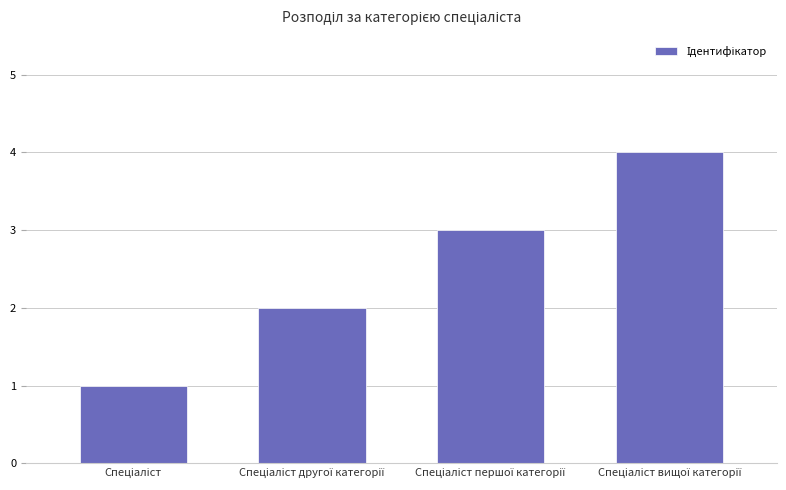

Count the values in the range 2 to 4.

3